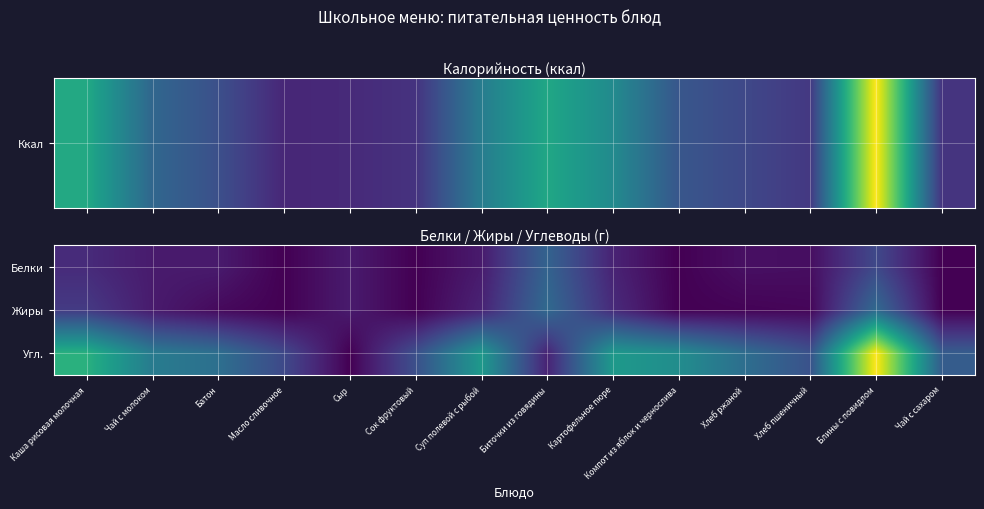

List the series in order of their peak value, lowest first.

Белки, Жиры, Угл.